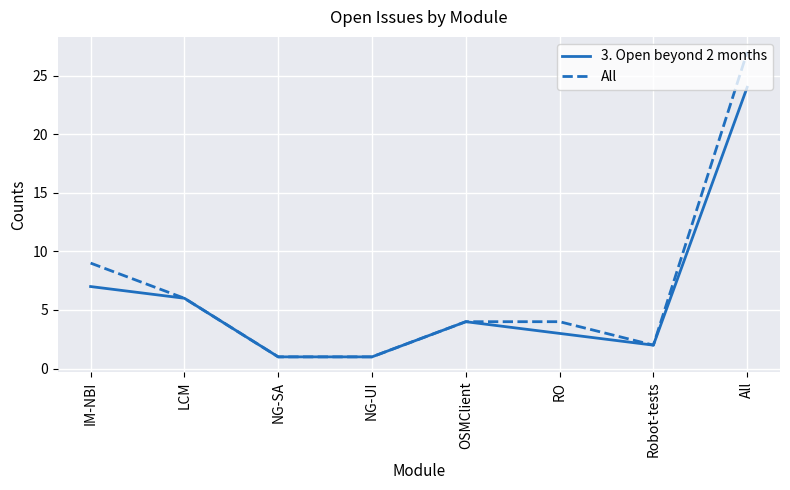

What is the sum of all 3. Open beyond 2 months values?

48